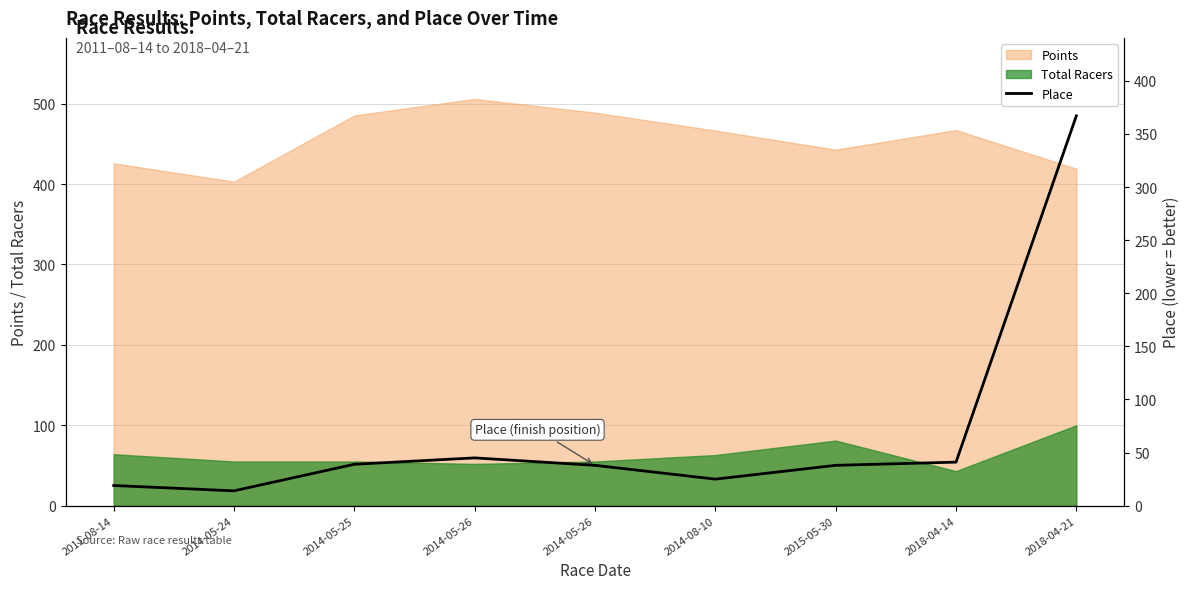

Where is the data nearest to the value 190?

2014-05-26